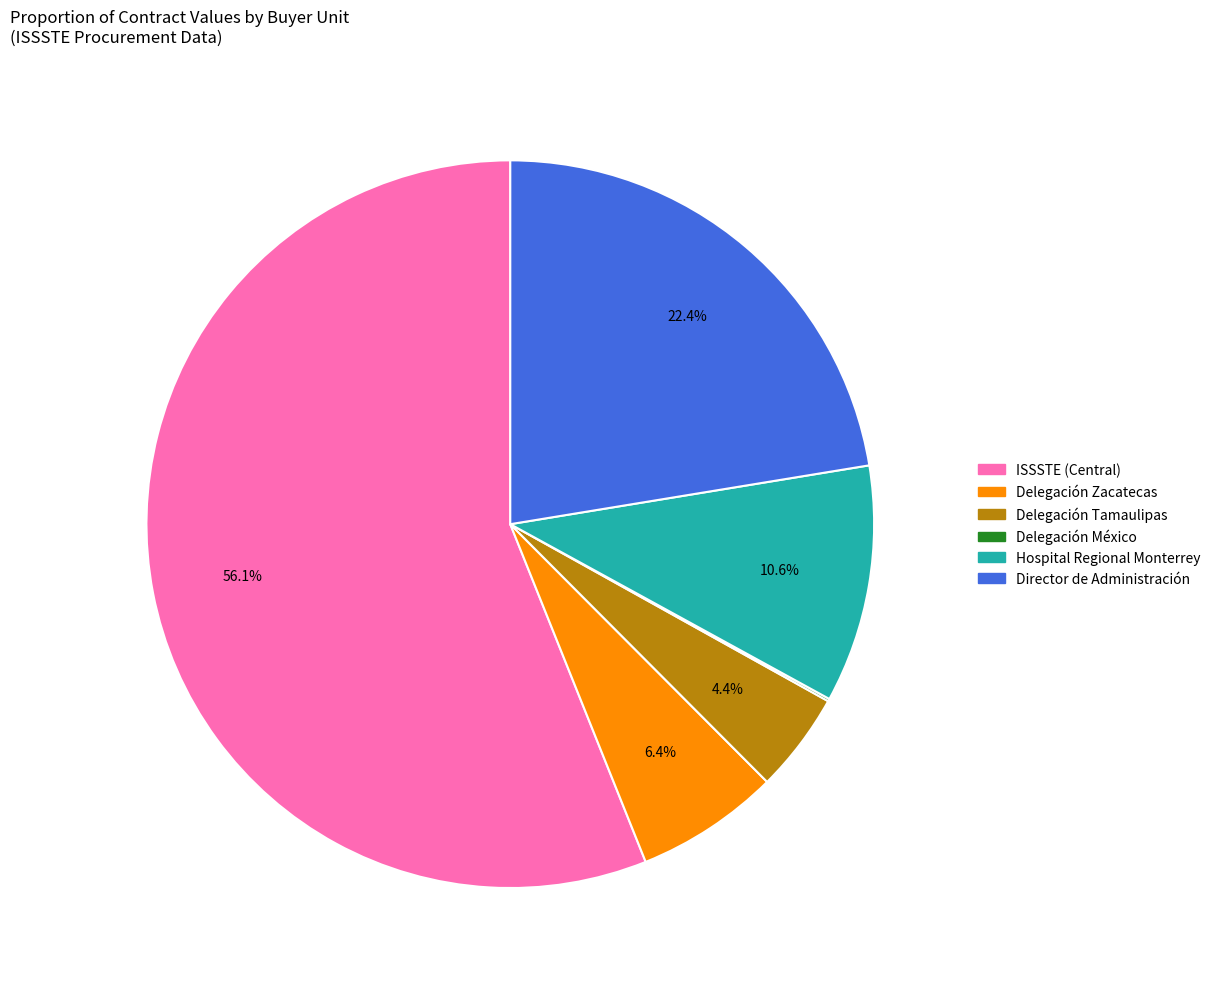

Does any single category account for the majority?

Yes